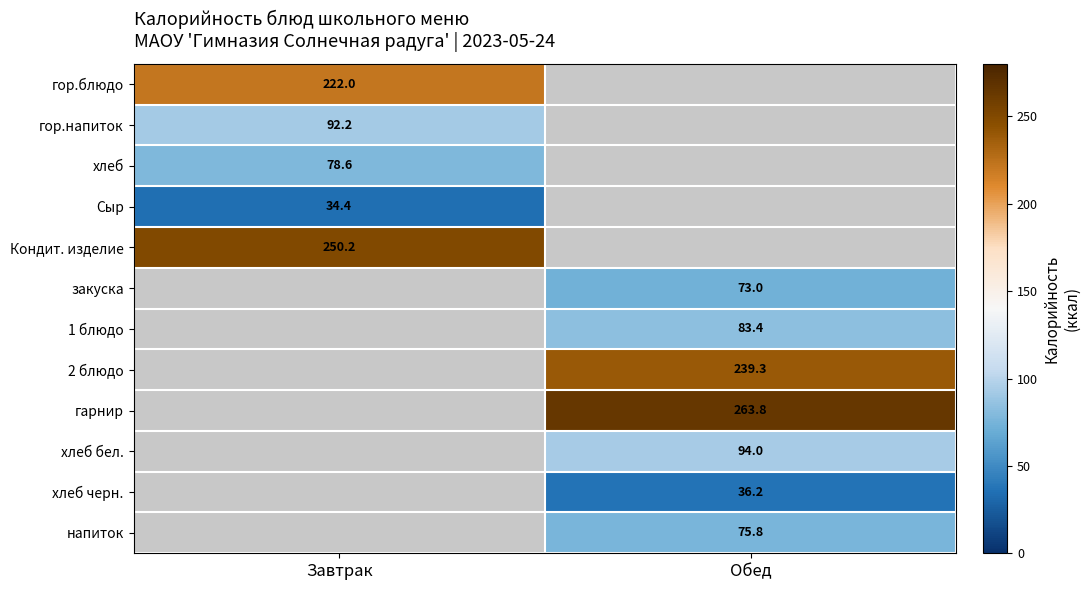

Is the value of хлеб at Завтрак greater than the value of гор.блюдо at Завтрак?

No